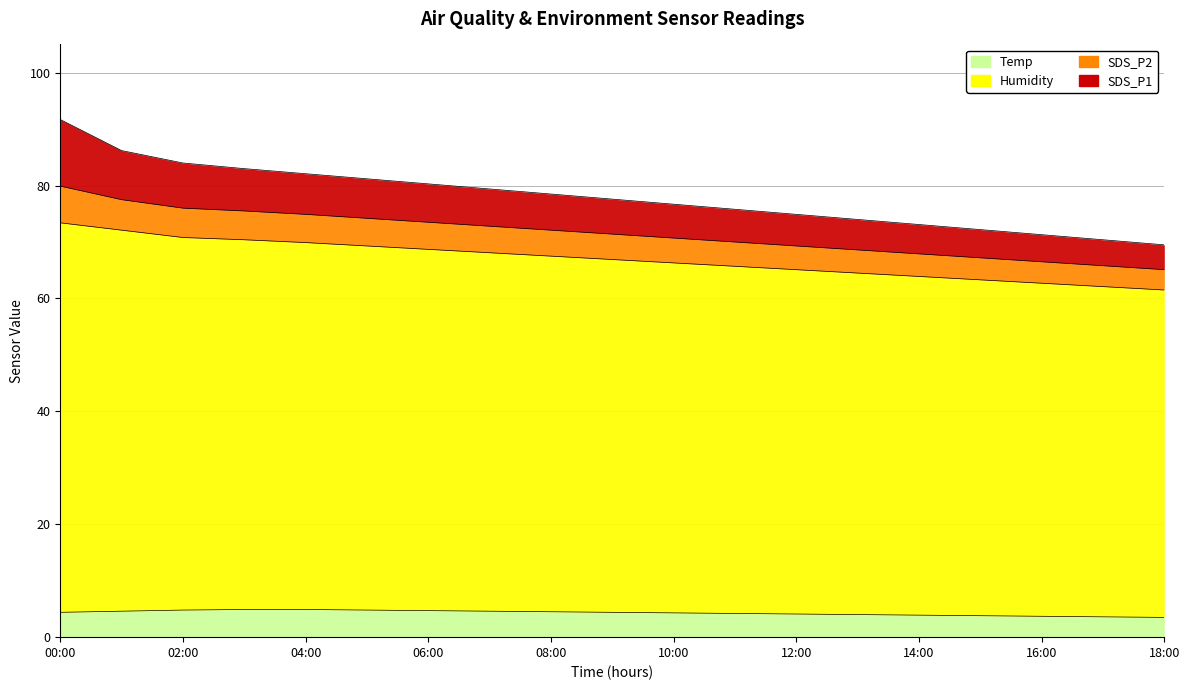

What is the label of the 4th point from the left?

03:00